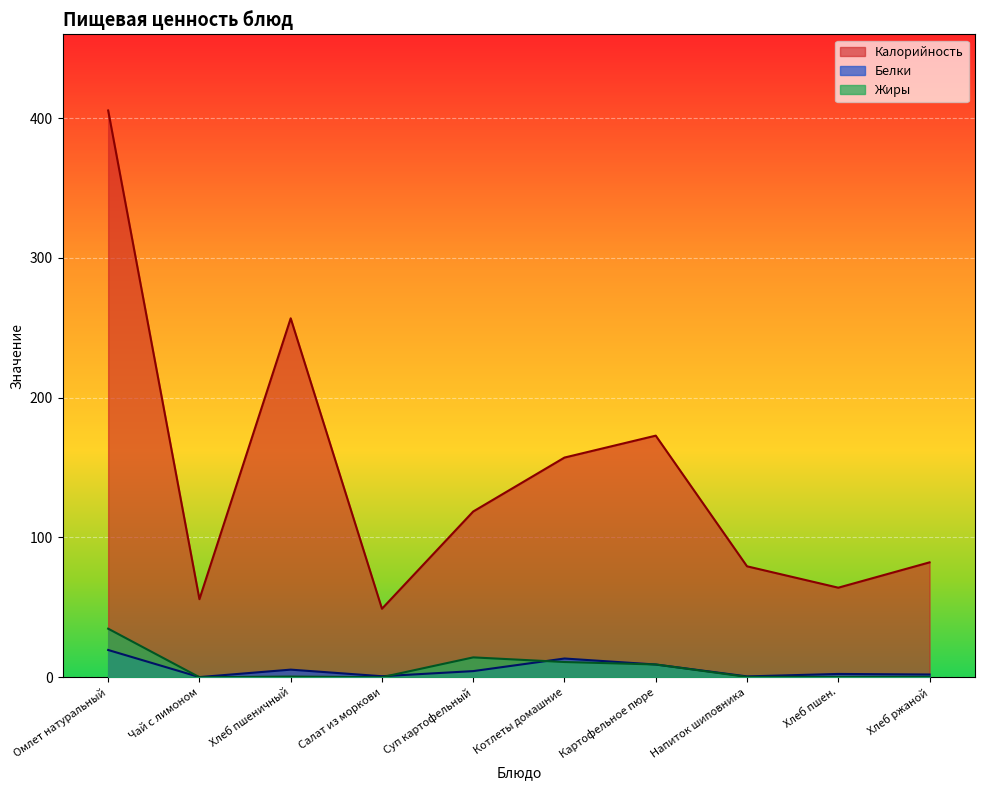

Reading right to left, transcribe all the data shown in this chart.

Калорийность: Хлеб ржаной=82.2	Хлеб пшен.=64.1	Напиток шиповника=79.4	Картофельное пюре=172.9	Котлеты домашние=157.2	Суп картофельный=118.6	Салат из моркови=49.0	Хлеб пшеничный=256.8	Чай с лимоном=55.9	Омлет натуральный=405.5
Белки: Хлеб ржаной=2.0	Хлеб пшен.=2.4	Напиток шиповника=0.6	Картофельное пюре=9.1	Котлеты домашние=13.4	Суп картофельный=4.4	Салат из моркови=0.7	Хлеб пшеничный=5.5	Чай с лимоном=0.1	Омлет натуральный=19.5
Жиры: Хлеб ржаной=0.4	Хлеб пшен.=0.3	Напиток шиповника=0.2	Картофельное пюре=9.2	Котлеты домашние=10.9	Суп картофельный=14.2	Салат из моркови=0.1	Хлеб пшеничный=0.5	Чай с лимоном=0.0	Омлет натуральный=34.8